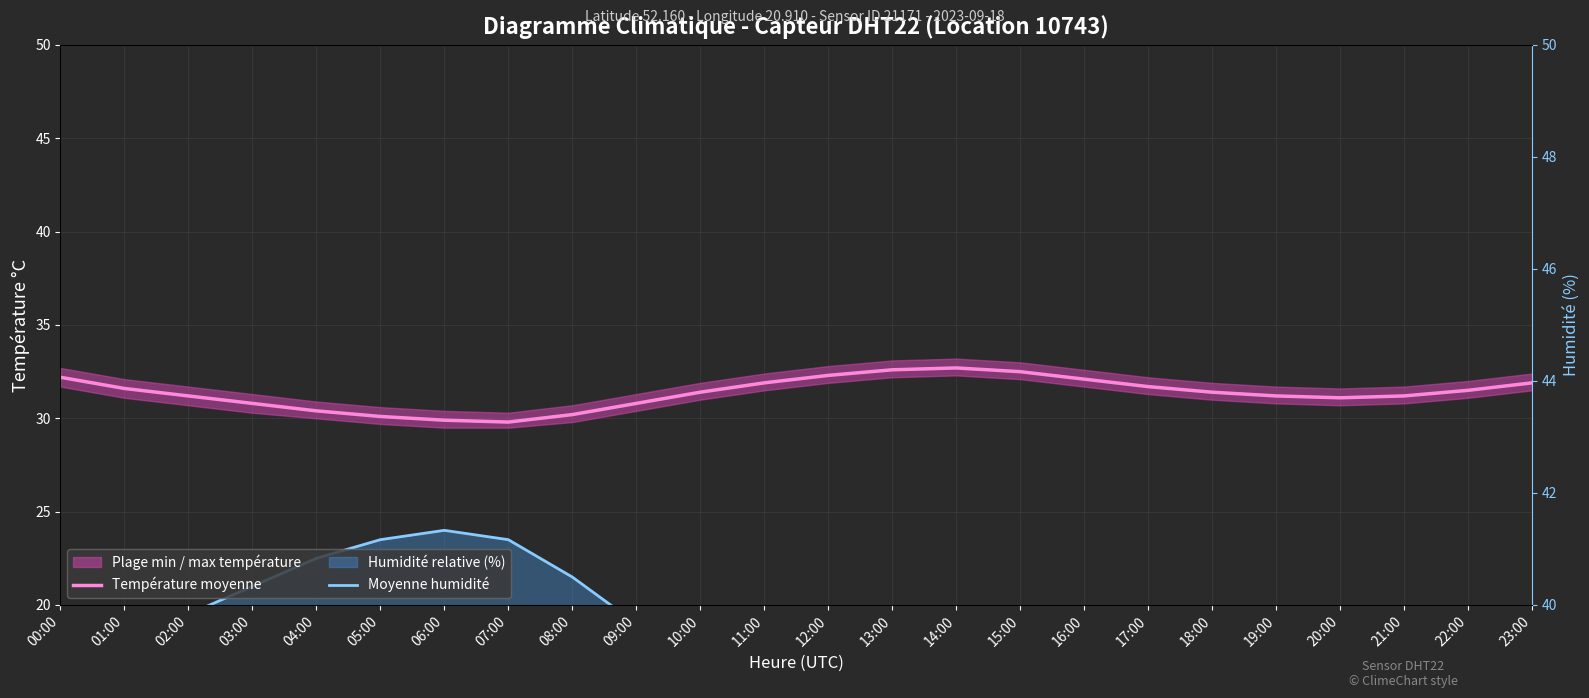

What position from the left is 02:00?

3